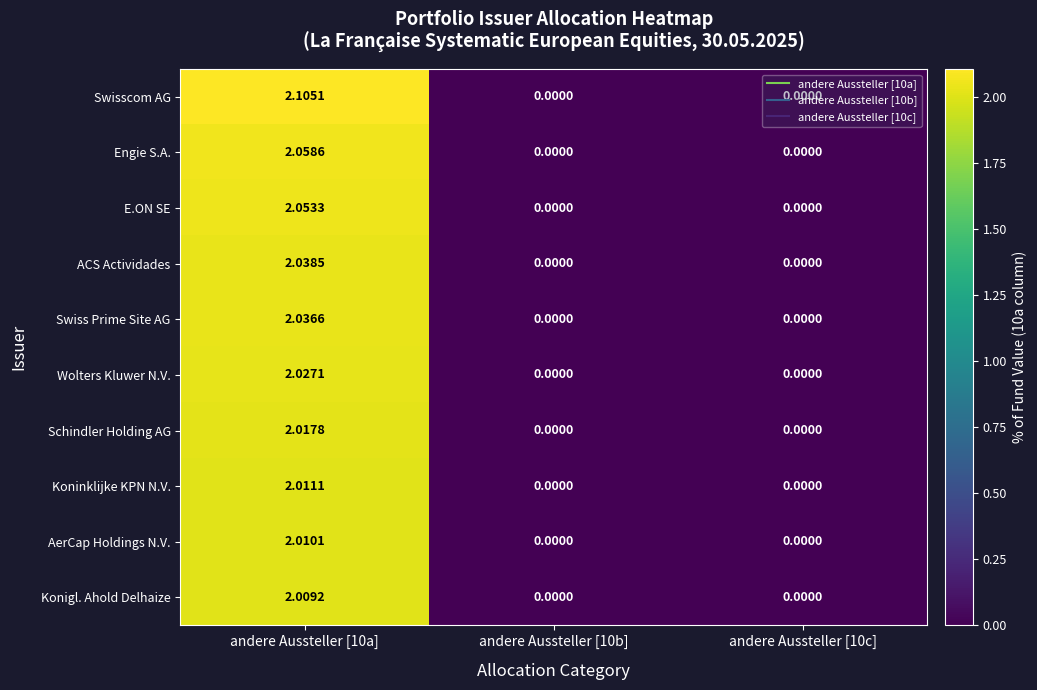

Rank the series by their maximum value, from highest to lowest.

Swisscom AG, Engie S.A., E.ON SE, ACS Actividades, Swiss Prime Site AG, Wolters Kluwer N.V., Schindler Holding AG, Koninklijke KPN N.V., AerCap Holdings N.V., Konigl. Ahold Delhaize